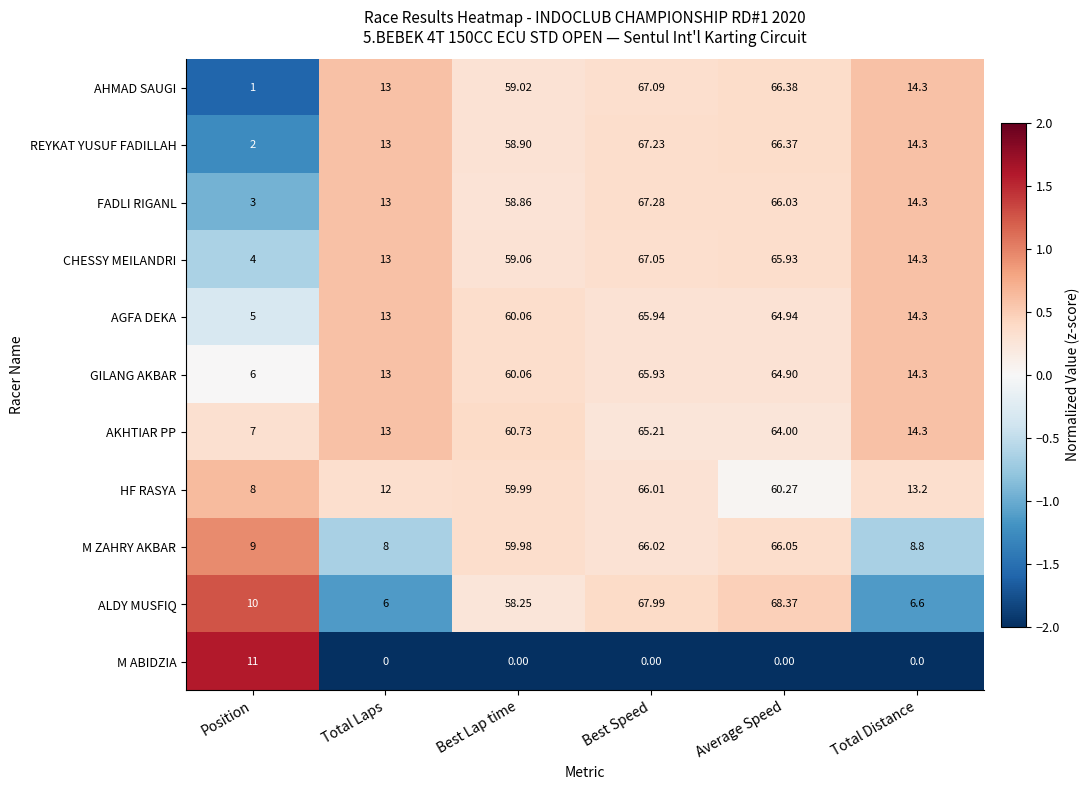

List the series in order of their peak value, highest first.

ALDY MUSFIQ, FADLI RIGANL, REYKAT YUSUF FADILLAH, AHMAD SAUGI, CHESSY MEILANDRI, M ZAHRY AKBAR, HF RASYA, AGFA DEKA, GILANG AKBAR, AKHTIAR PP, M ABIDZIA